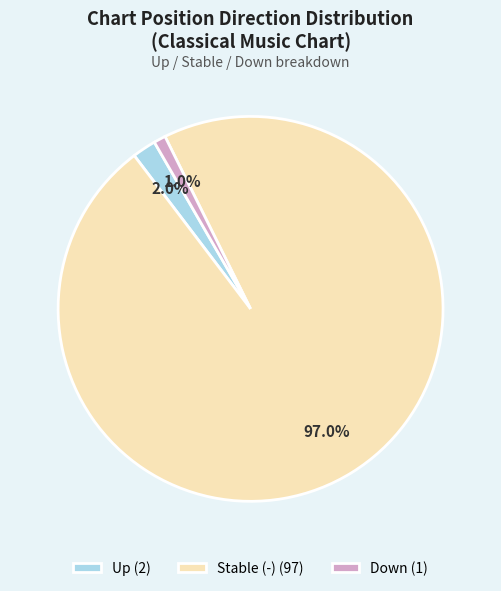

Rank the categories by value from lowest to highest.

Down (1), Up (2), Stable (-) (97)